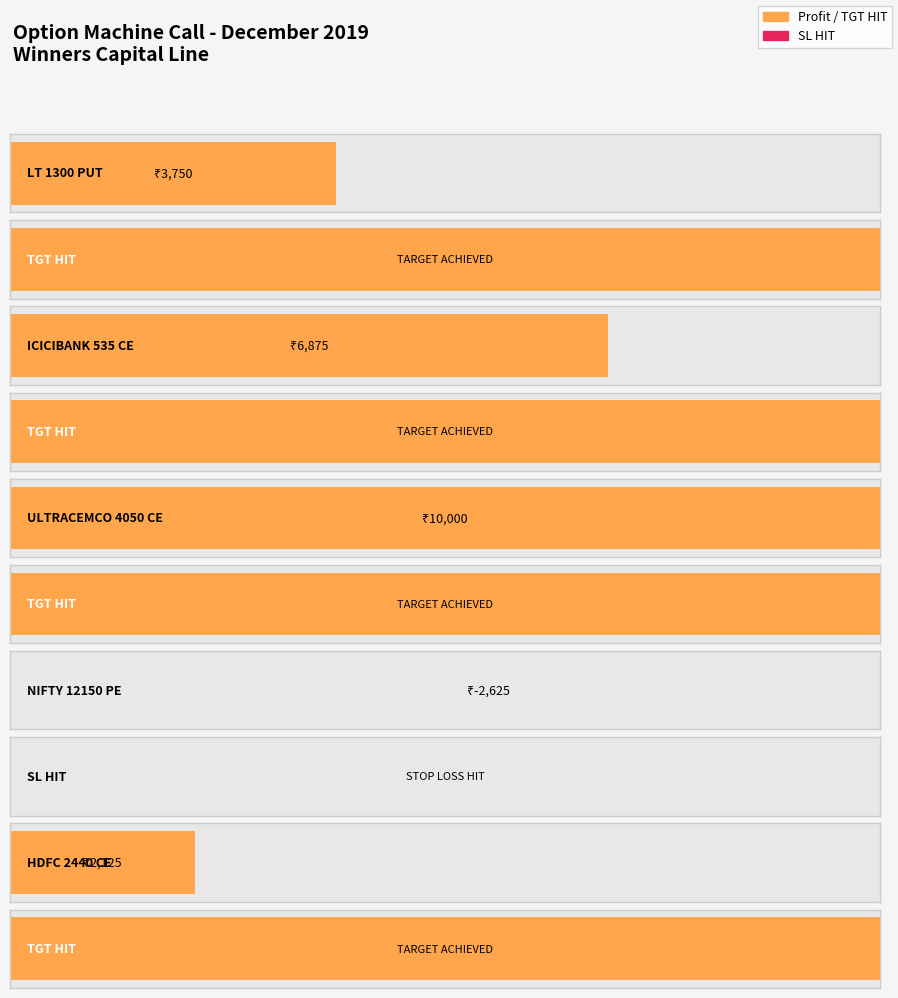

Between LT 1300 PUT and ICICIBANK 535 CE, which is larger?

ICICIBANK 535 CE